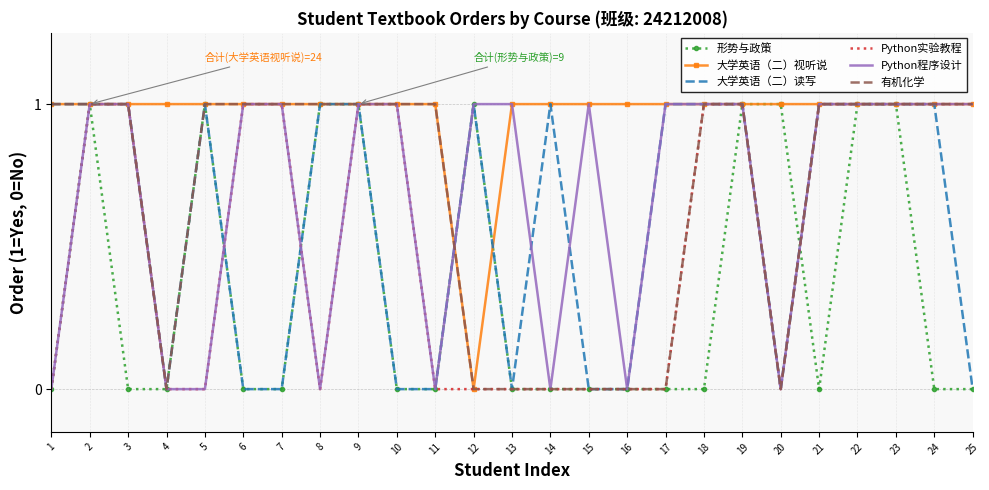

The Python程序设计 series shows 0 at 11. True or false?

True